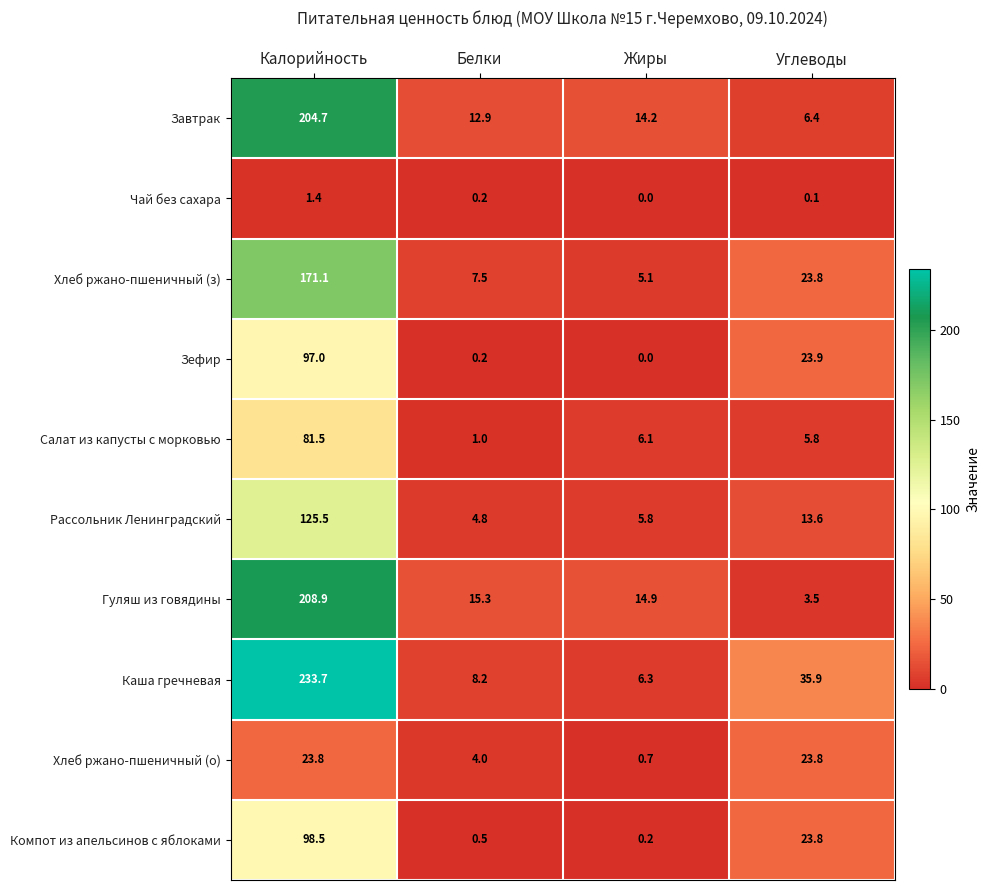

What is the sum of the Чай без сахара values at Белки and Калорийность?

1.6